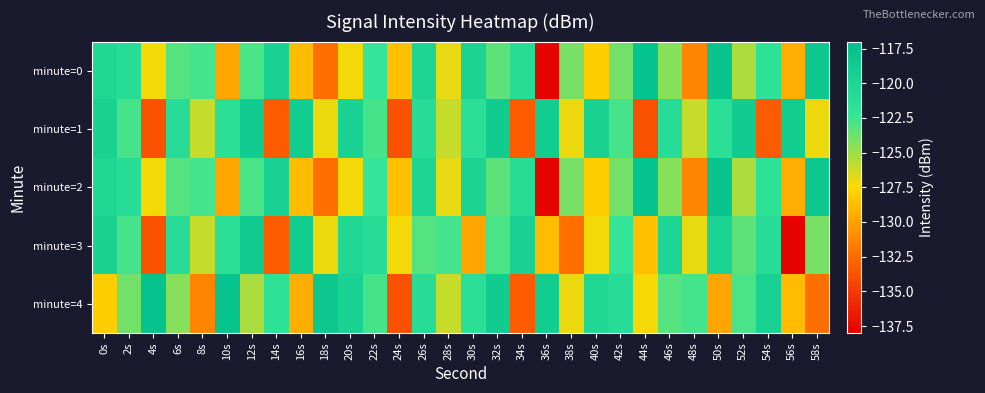

Reading left to right, what are all the values shown in this chart?

minute=0: 0s=-120.4	2s=-121.1	4s=-127.2	6s=-123.2	8s=-122.7	10s=-129.9	12s=-122.9	14s=-119.5	16s=-128.8	18s=-132.3	20s=-127.2	22s=-122.3	24s=-128.6	26s=-120.0	28s=-126.9	30s=-119.8	32s=-123.3	34s=-121.1	36s=-137.8	38s=-124.0	40s=-128.0	42s=-123.9	44s=-117.5	46s=-124.4	48s=-131.3	50s=-117.8	52s=-125.3	54s=-121.7	56s=-129.4	58s=-118.3
minute=1: 0s=-119.8	2s=-122.7	4s=-133.8	6s=-121.0	8s=-126.1	10s=-121.4	12s=-118.9	14s=-133.3	16s=-118.9	18s=-127.0	20s=-119.8	22s=-122.7	24s=-133.8	26s=-121.0	28s=-126.1	30s=-121.4	32s=-118.9	34s=-133.3	36s=-118.9	38s=-127.0	40s=-119.8	42s=-122.7	44s=-133.8	46s=-121.0	48s=-126.1	50s=-121.4	52s=-118.9	54s=-133.3	56s=-118.9	58s=-127.0
minute=2: 0s=-120.4	2s=-121.1	4s=-127.2	6s=-123.2	8s=-122.7	10s=-129.9	12s=-122.9	14s=-119.5	16s=-128.8	18s=-132.3	20s=-127.2	22s=-122.3	24s=-128.6	26s=-120.0	28s=-126.9	30s=-119.8	32s=-123.3	34s=-121.1	36s=-137.8	38s=-124.0	40s=-128.0	42s=-123.9	44s=-117.5	46s=-124.4	48s=-131.3	50s=-117.8	52s=-125.3	54s=-121.7	56s=-129.4	58s=-118.3
minute=3: 0s=-119.8	2s=-122.7	4s=-133.8	6s=-121.0	8s=-126.1	10s=-121.4	12s=-118.9	14s=-133.3	16s=-118.9	18s=-127.0	20s=-120.4	22s=-121.1	24s=-127.2	26s=-123.2	28s=-122.7	30s=-129.9	32s=-122.9	34s=-119.5	36s=-128.8	38s=-132.3	40s=-127.2	42s=-122.3	44s=-128.6	46s=-120.0	48s=-126.9	50s=-119.8	52s=-123.3	54s=-121.1	56s=-137.8	58s=-124.0
minute=4: 0s=-128.0	2s=-123.9	4s=-117.5	6s=-124.4	8s=-131.3	10s=-117.8	12s=-125.3	14s=-121.7	16s=-129.4	18s=-118.3	20s=-119.8	22s=-122.7	24s=-133.8	26s=-121.0	28s=-126.1	30s=-121.4	32s=-118.9	34s=-133.3	36s=-118.9	38s=-127.0	40s=-120.4	42s=-121.1	44s=-127.2	46s=-123.2	48s=-122.7	50s=-129.9	52s=-122.9	54s=-119.5	56s=-128.8	58s=-132.3